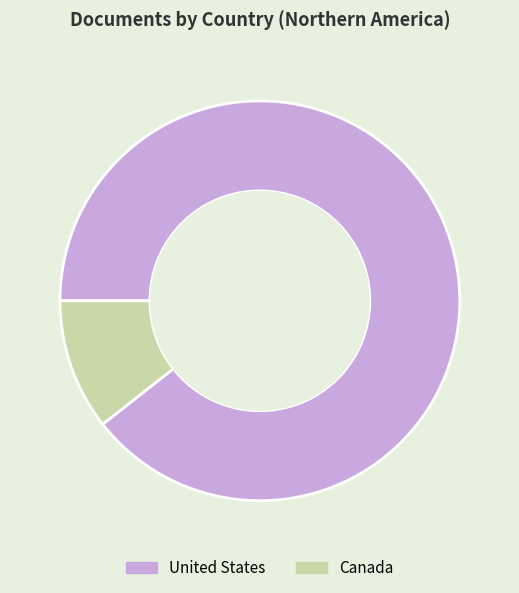

Which category accounts for the majority?

United States